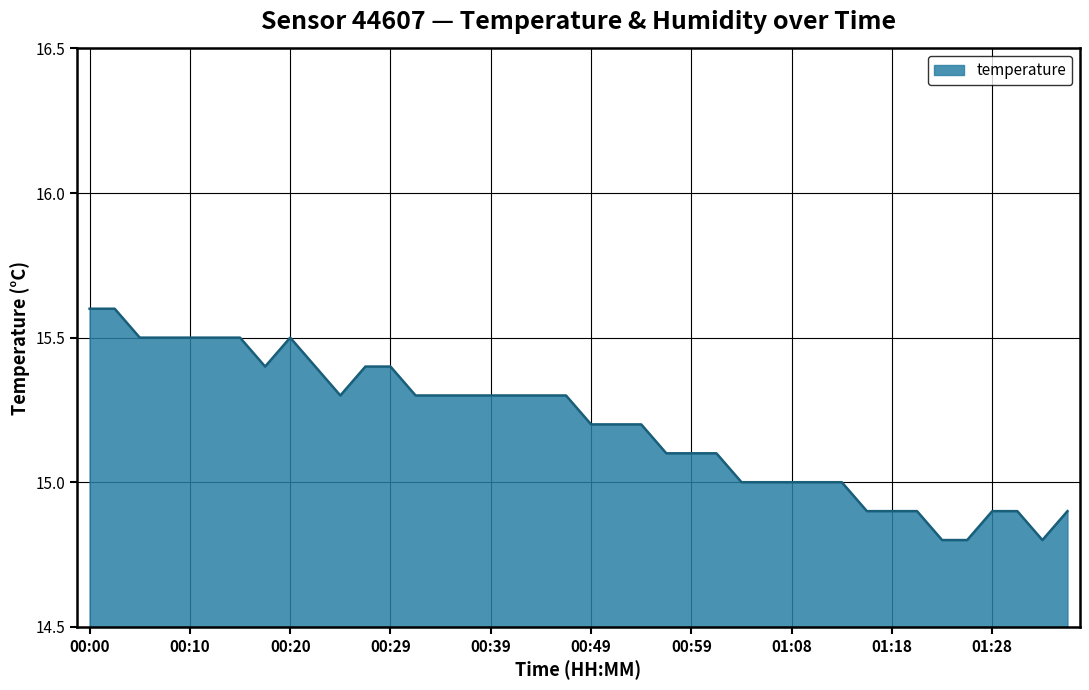

What is the greatest value displayed?

15.6